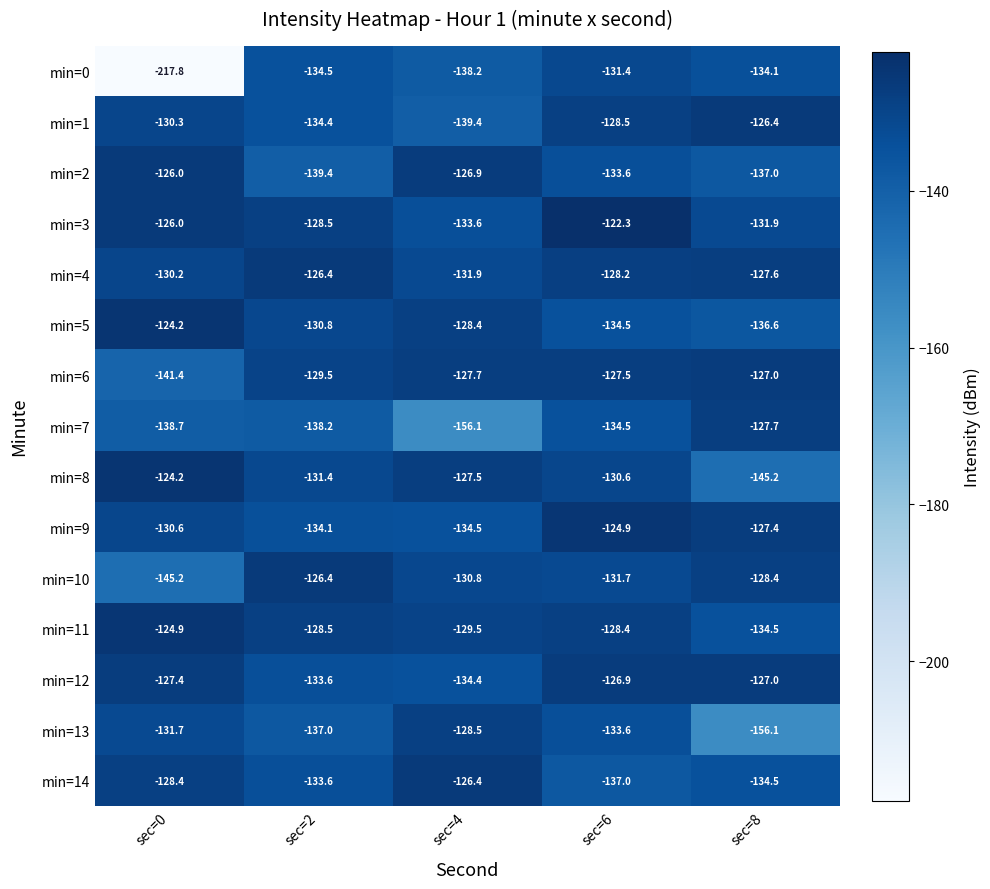

List the labels in order of min=7 value, smallest first.

sec=4, sec=0, sec=2, sec=6, sec=8